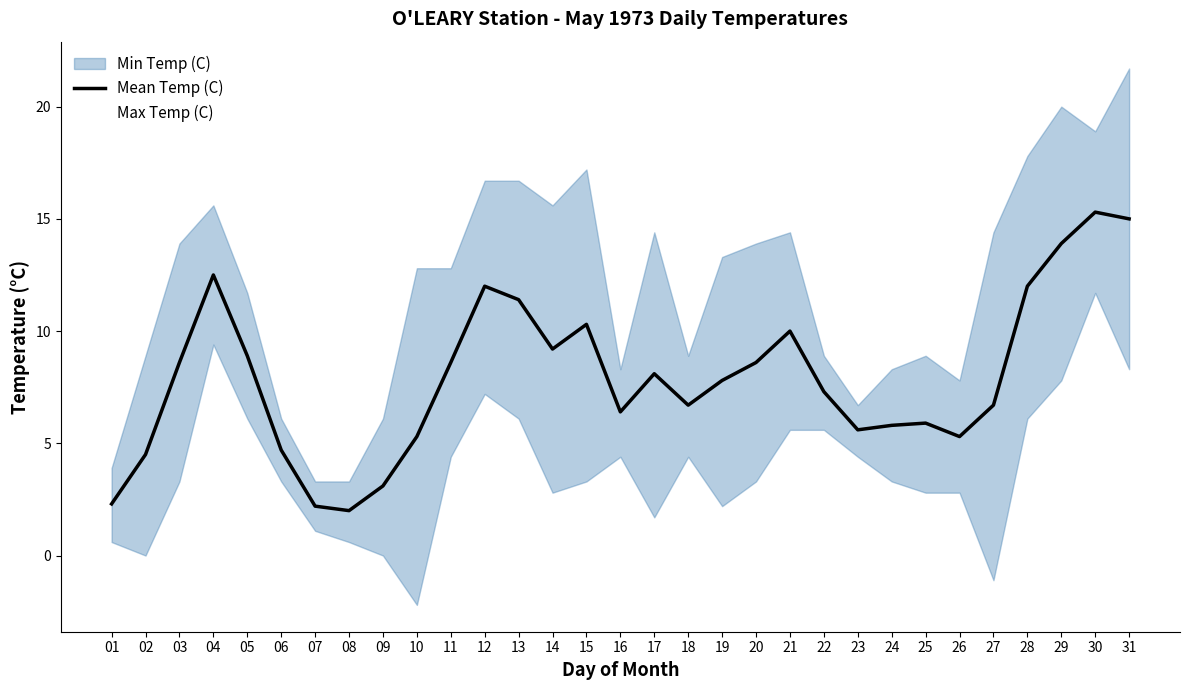

List the labels in order of value, smallest first.

08, 07, 01, 09, 02, 06, 10, 26, 23, 24, 25, 16, 18, 27, 22, 19, 17, 03, 11, 20, 05, 14, 21, 15, 13, 12, 28, 04, 29, 31, 30